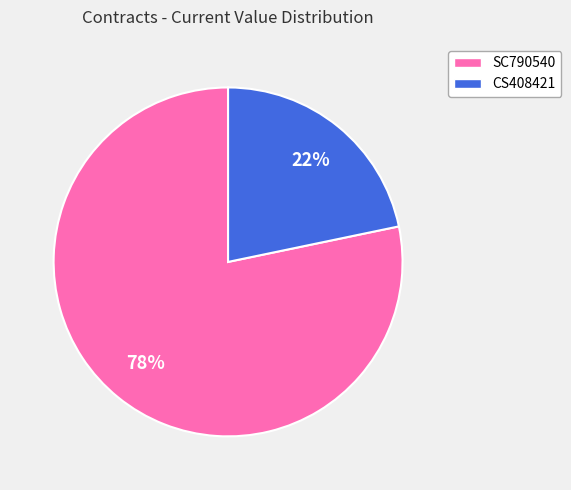

Which has a higher value, SC790540 or CS408421?

SC790540